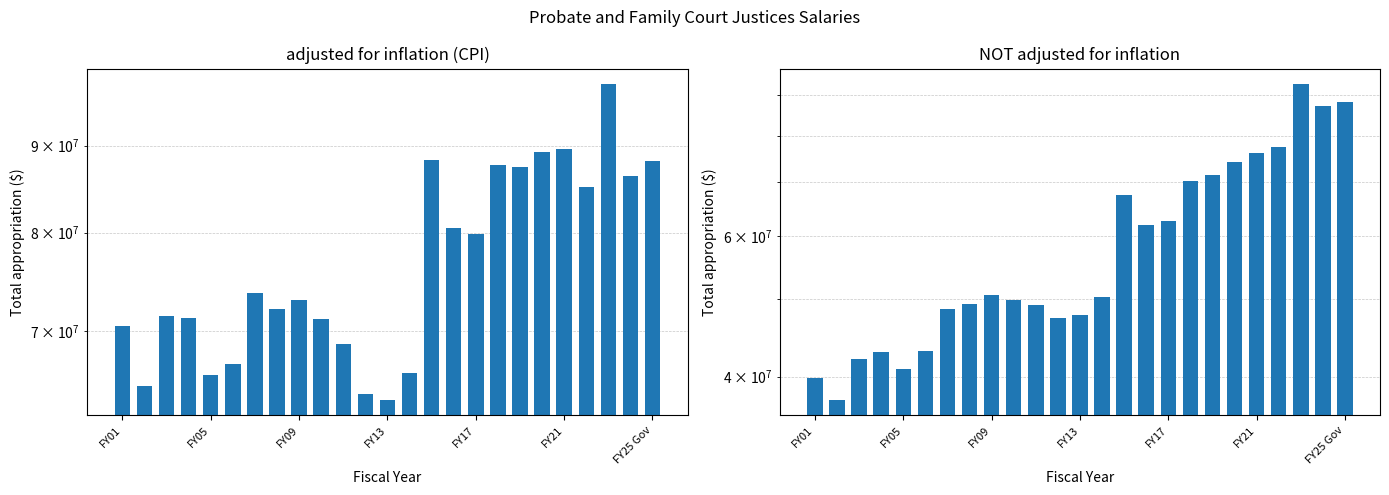

List the series in order of their peak value, highest first.

adjusted for inflation (CPI), NOT adjusted for inflation